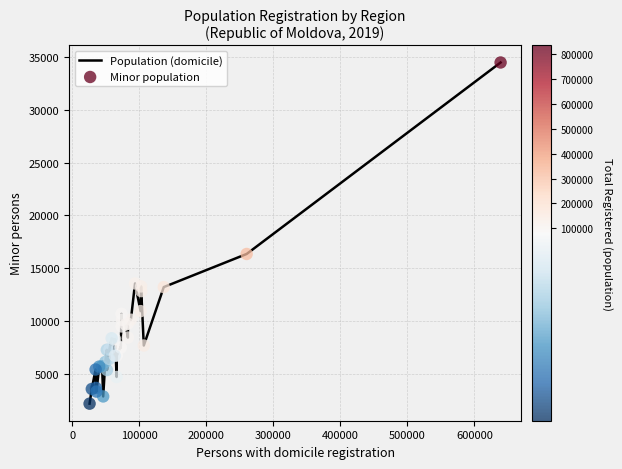

What is the smallest value displayed?

2181